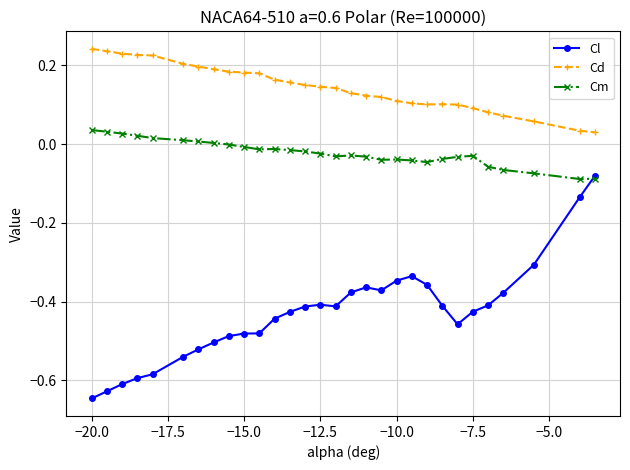

List the series in order of their overall mean, highest first.

Cd, Cm, Cl